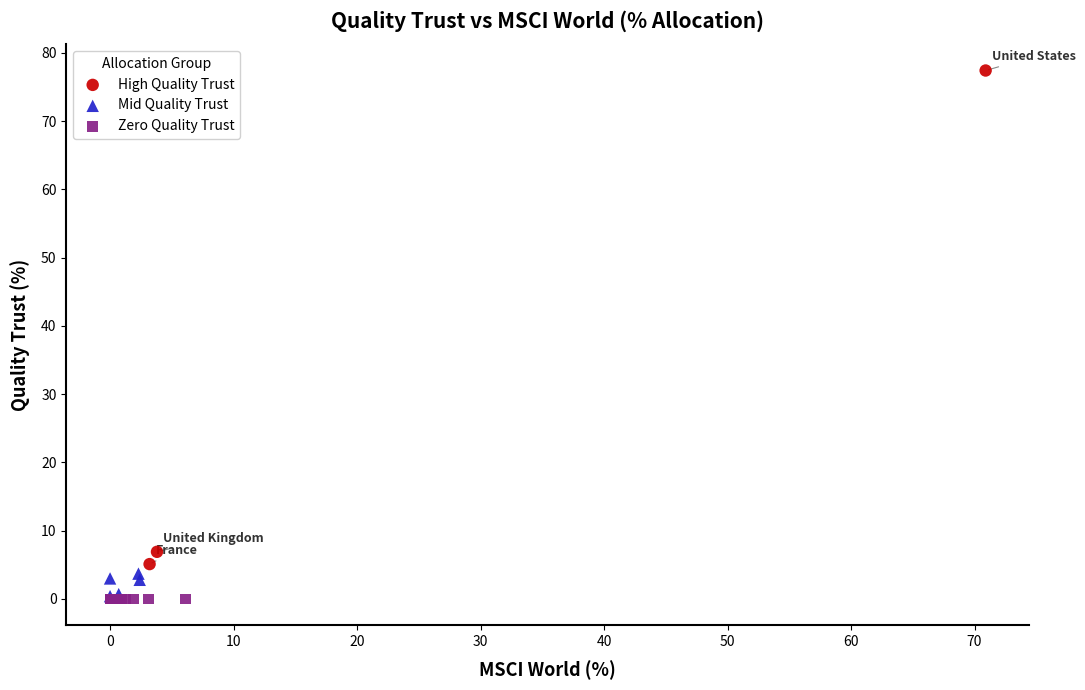

Which series reaches the maximum Y coordinate?

High Quality Trust